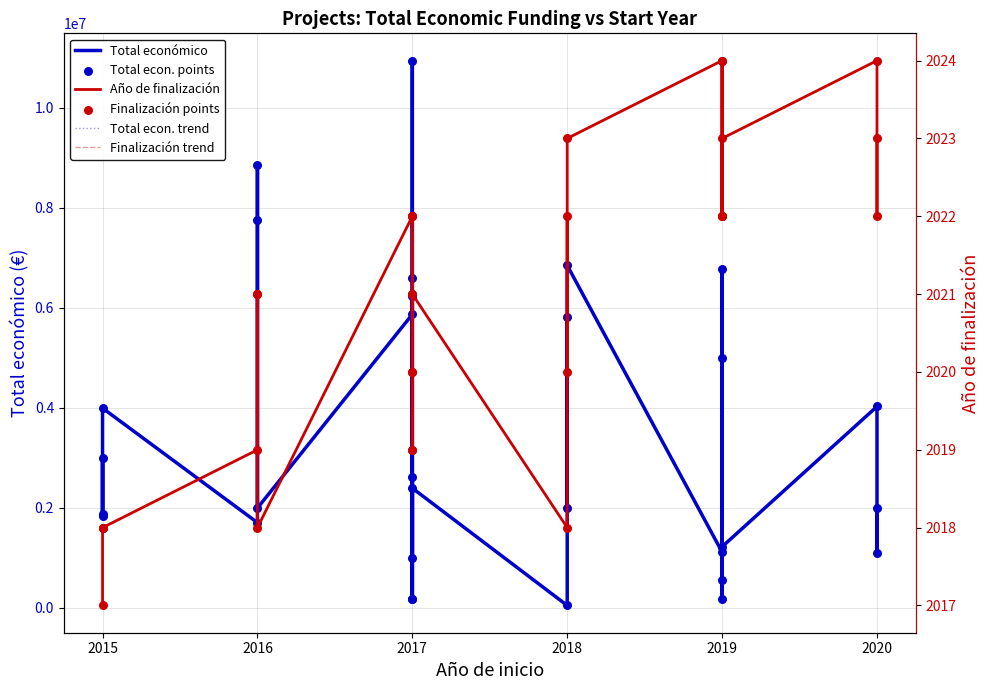

At how many categories does at least one series exceed 7865658?

2